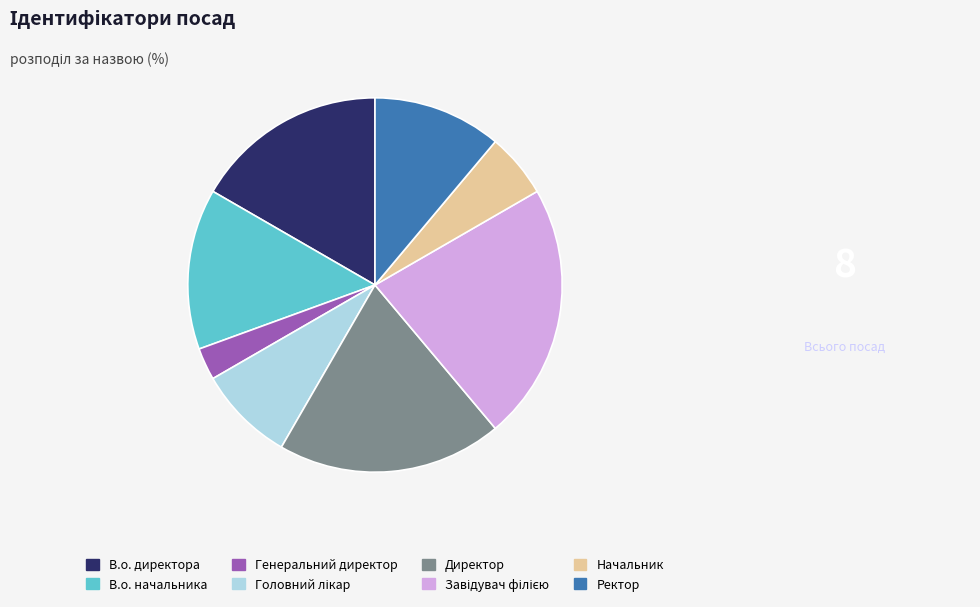

Is В.о. директора the majority of the pie?

No